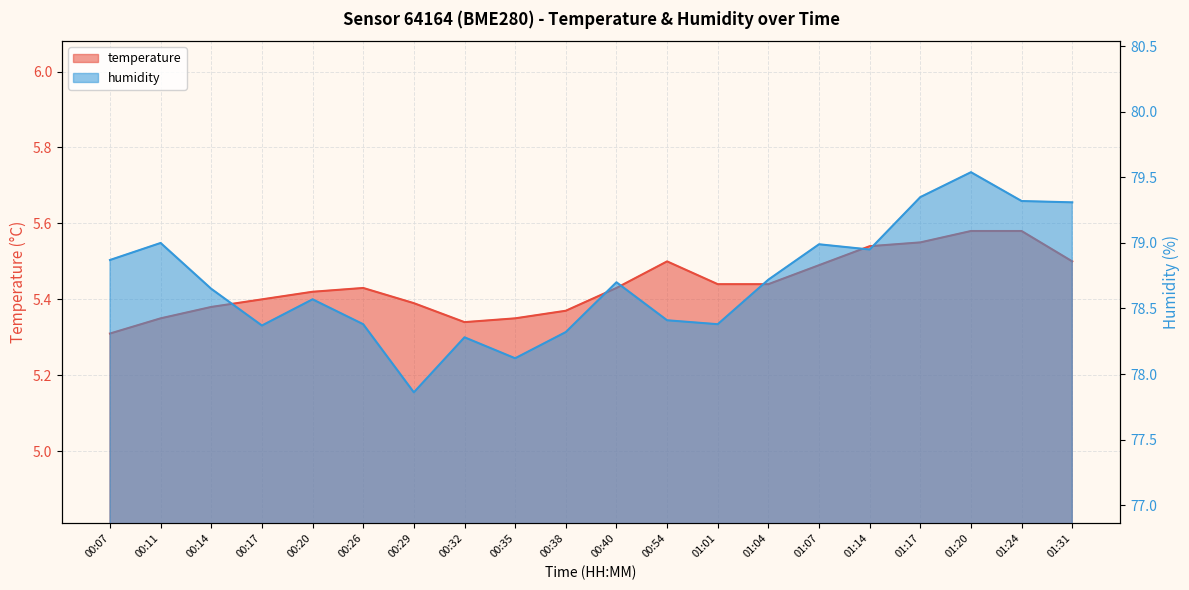

What is the total value across all series at 00:11?

84.3